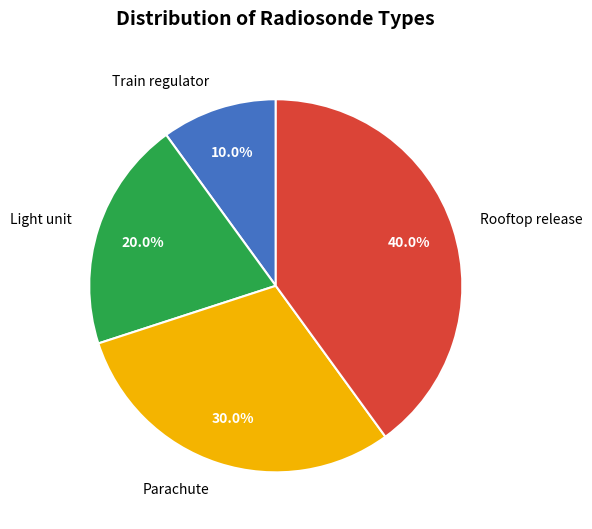

Which slice is the smallest?

Train regulator